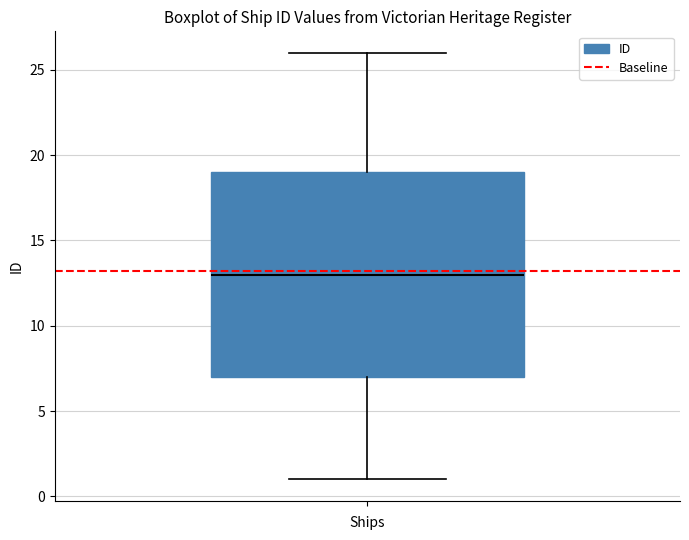

Read this box plot against the y-axis: the position of the median line, the range covered by the box, and the ends of both whiskers. The values are not printed on the chart, so give them approximately, as read against the axis.

median 13, box 7 to 19, whiskers 1 to 26